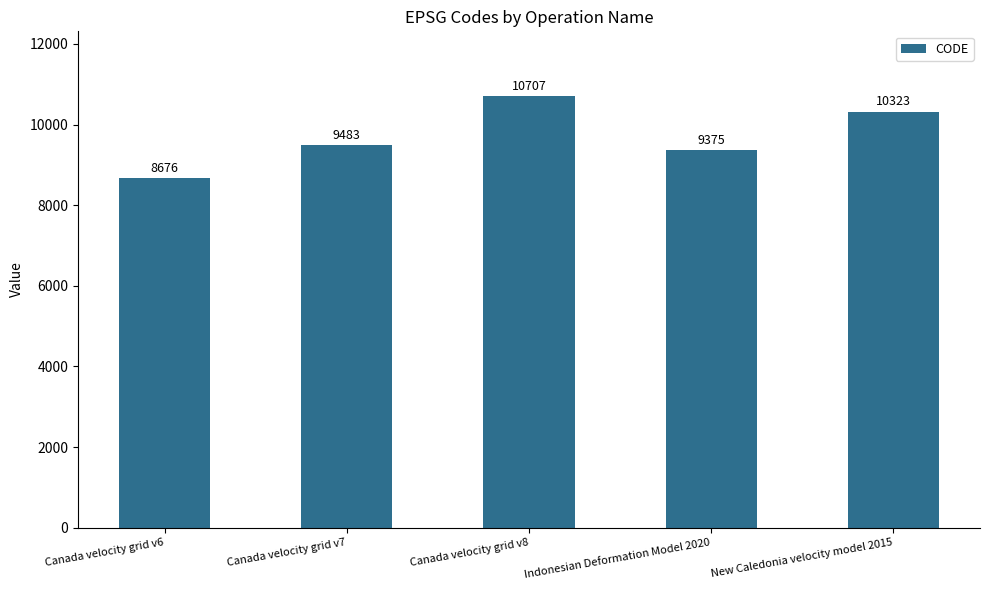

What position from the right is Canada velocity grid v7?

4